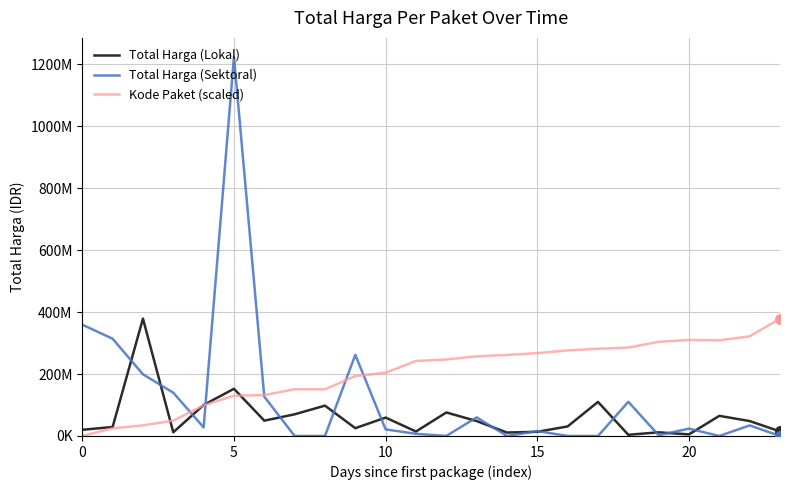

What are all the series names shown in the legend?

Total Harga (Lokal), Total Harga (Sektoral), Kode Paket (scaled)